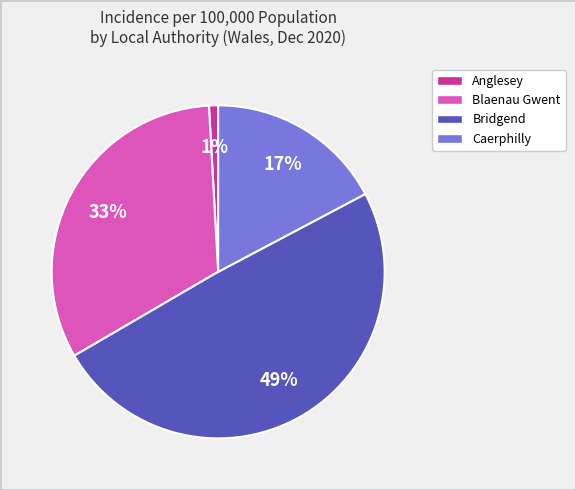

Which has a higher value, Caerphilly or Anglesey?

Caerphilly